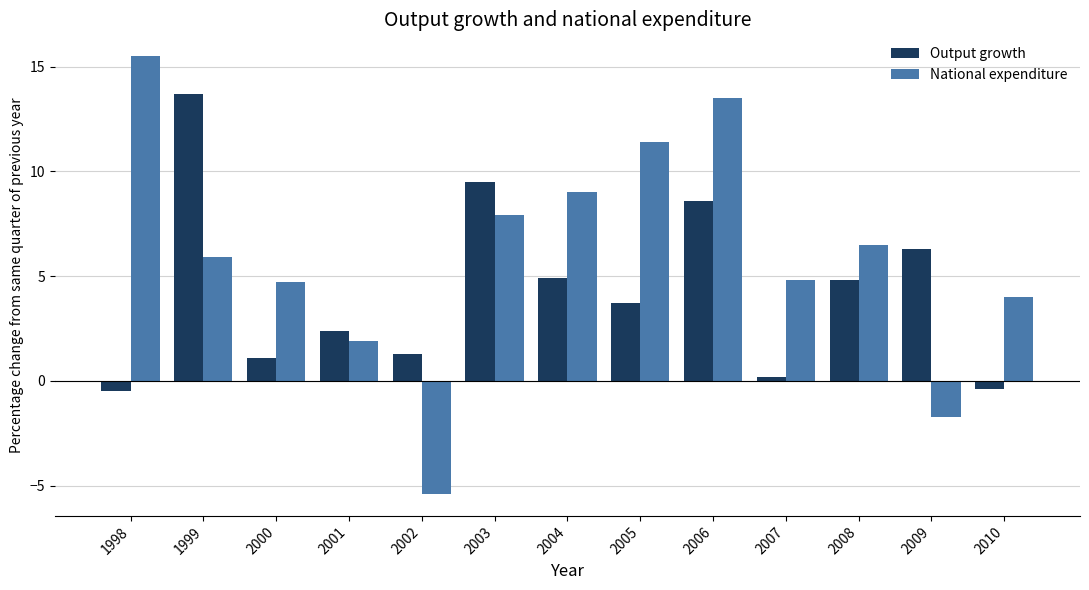

What is the difference between the maximum and minimum values in the Output growth series?

14.2